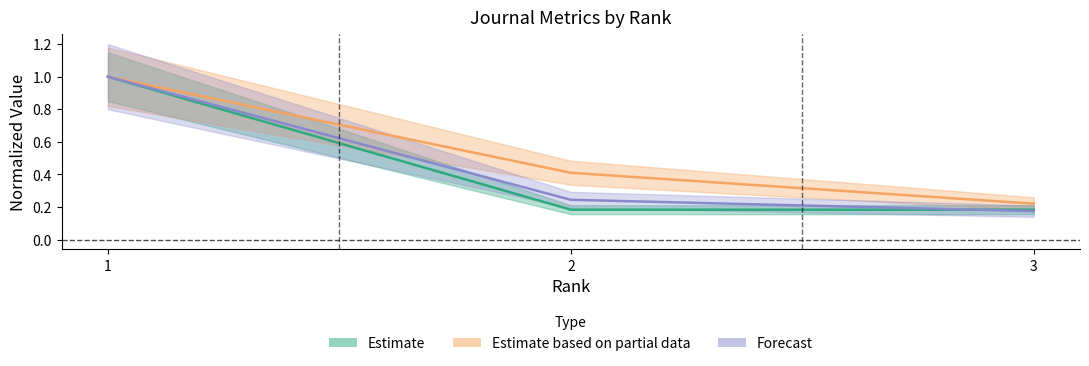

Is this an area chart (filled region under the line)?

No